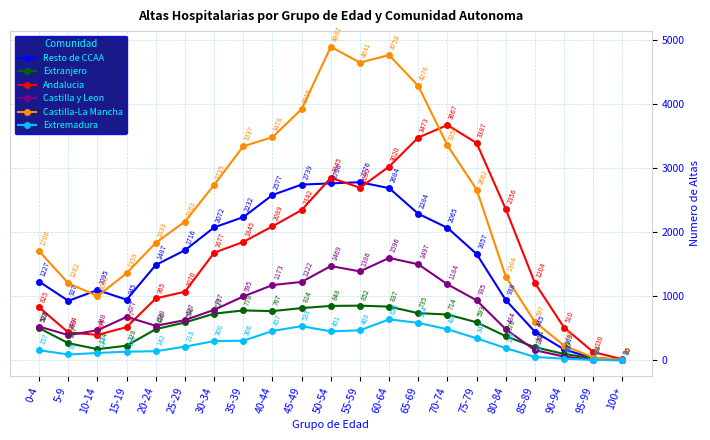

What is the approximate value of Castilla y Leon at 20-24?

538